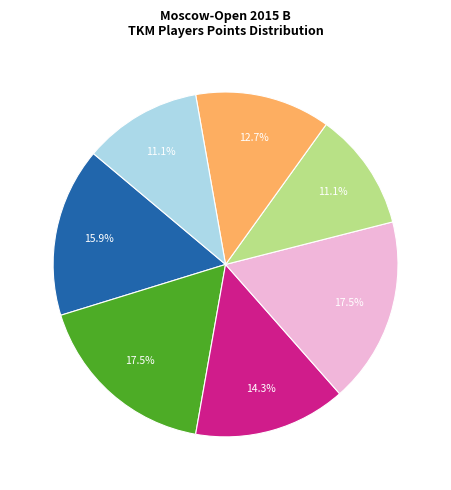

Is there a majority slice in this chart?

No